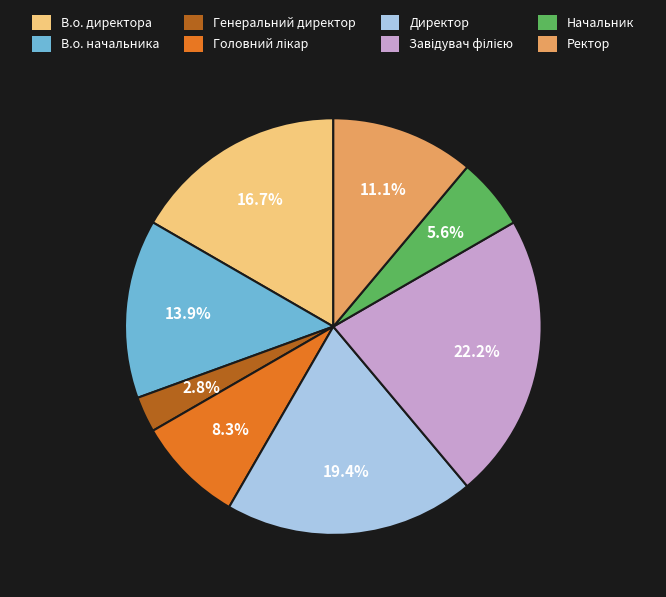

Is В.о. начальника the majority of the pie?

No